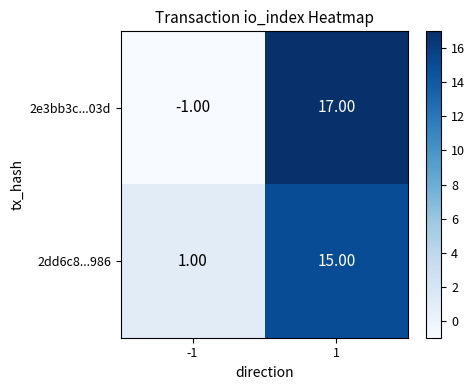

How many data points does each series have?

2